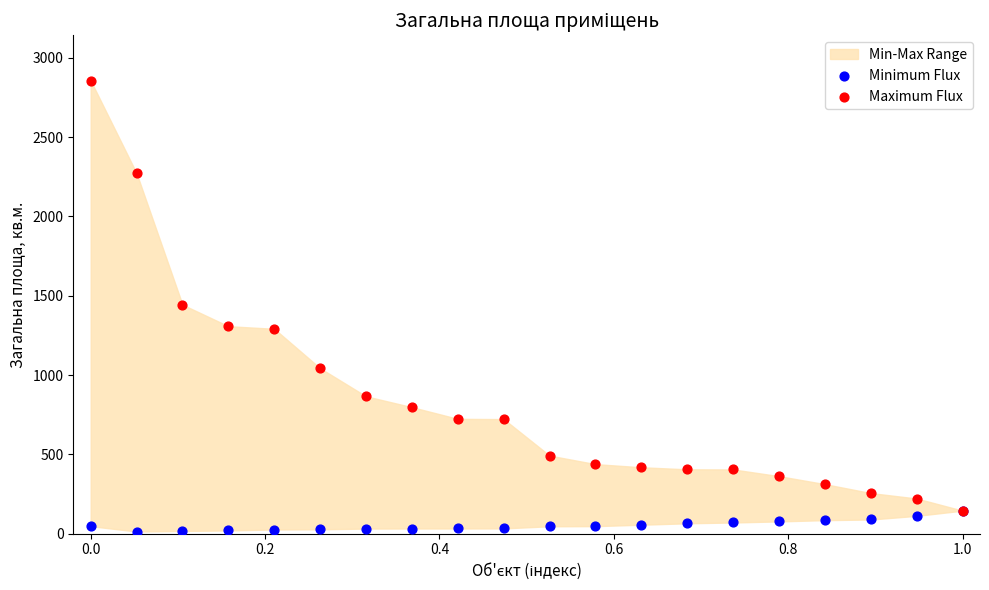

In the Maximum Flux series, what Y value is closest to 1500?

1443.9